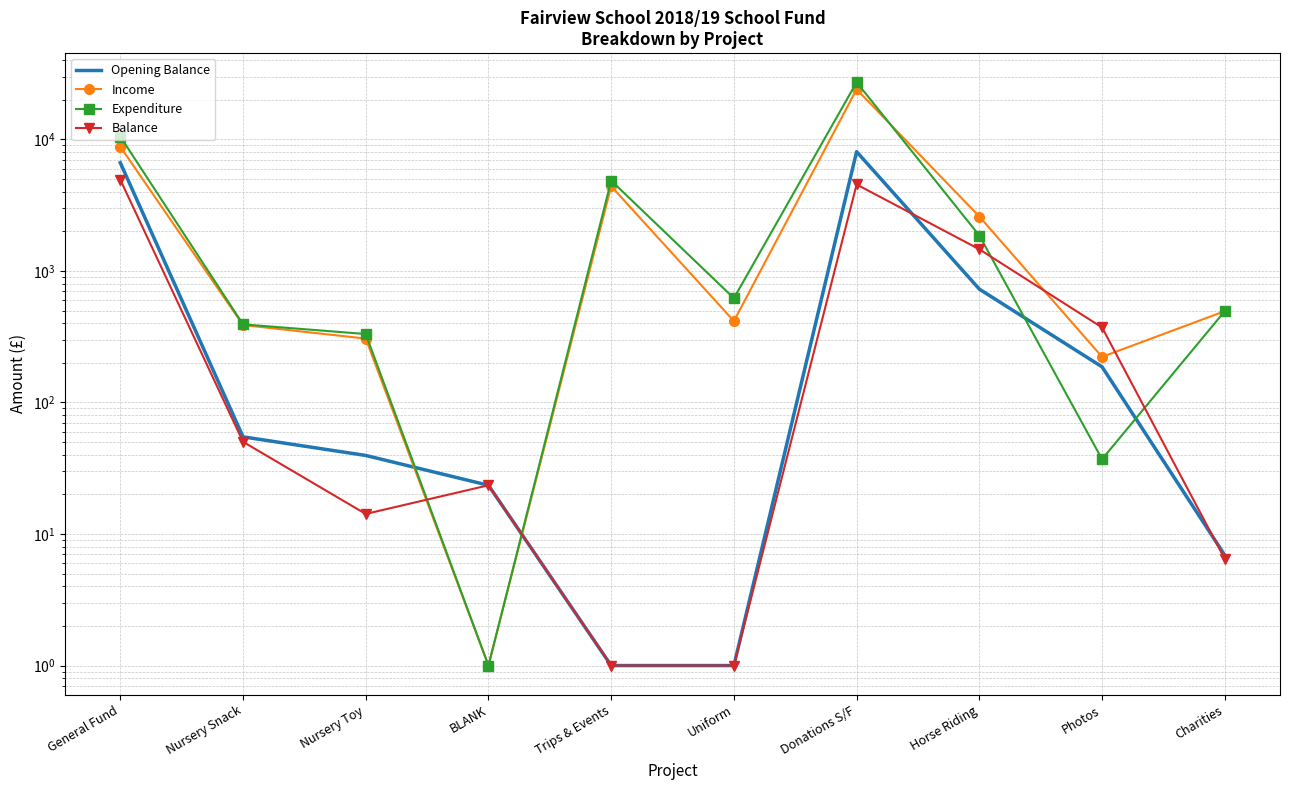

Between which two adjacent categories do Expenditure and Balance first intersect?

Nursery Toy and BLANK